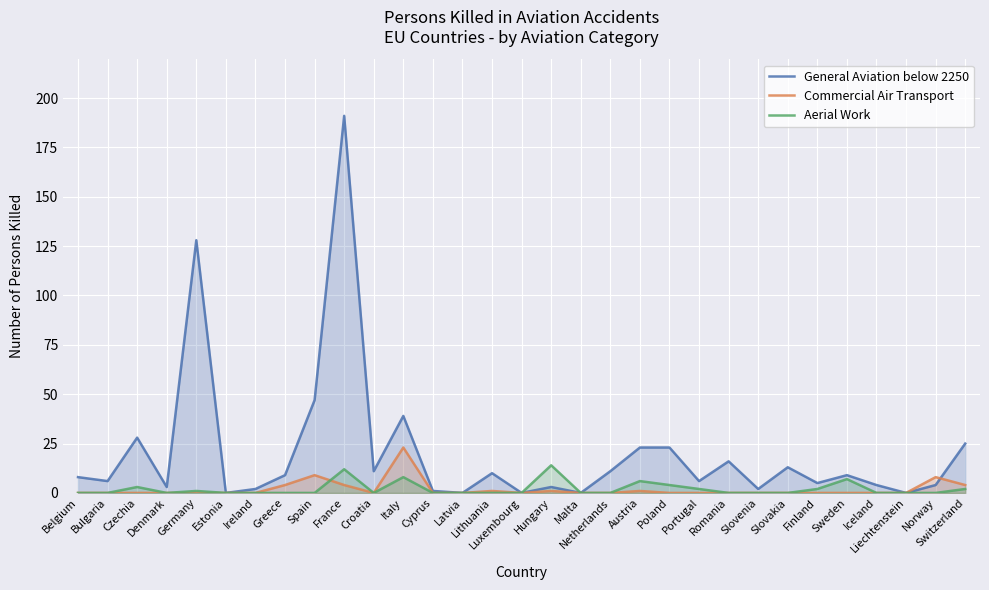

What is the difference between the maximum and minimum values in the Aerial Work series?

14